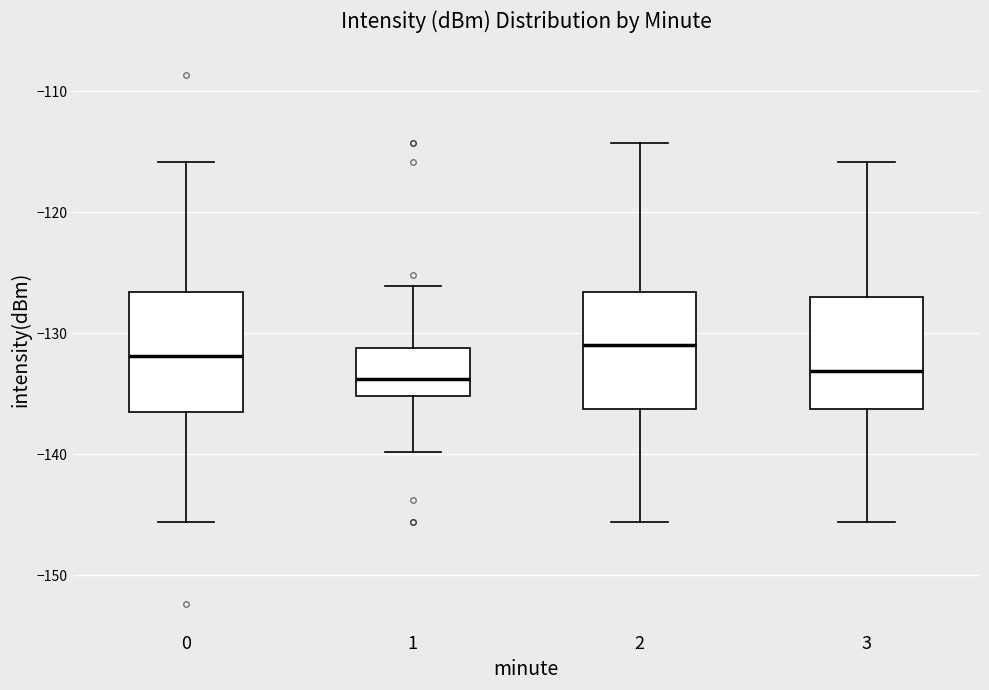

Reading left to right, transcribe this box plot: for each box, give where its median line is, the range the box spans, and where its two whiskers end, as read against the y-axis. The values are not printed on the chart, so give them approximately, as read against the axis.

0: median -132, box -137 to -127, whiskers -146 to -116
1: median -134, box -135 to -131, whiskers -140 to -126
2: median -131, box -136 to -127, whiskers -146 to -114
3: median -133, box -136 to -127, whiskers -146 to -116